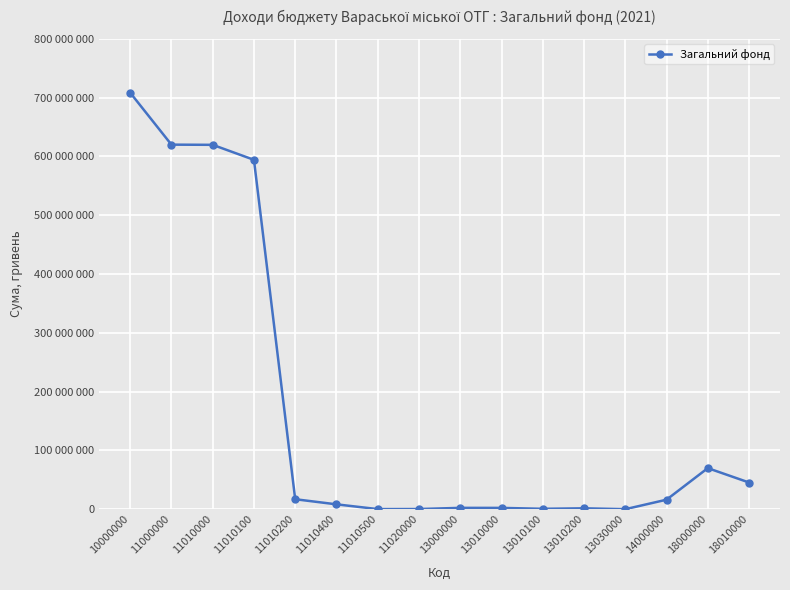

Does the chart have visible grid lines?

Yes